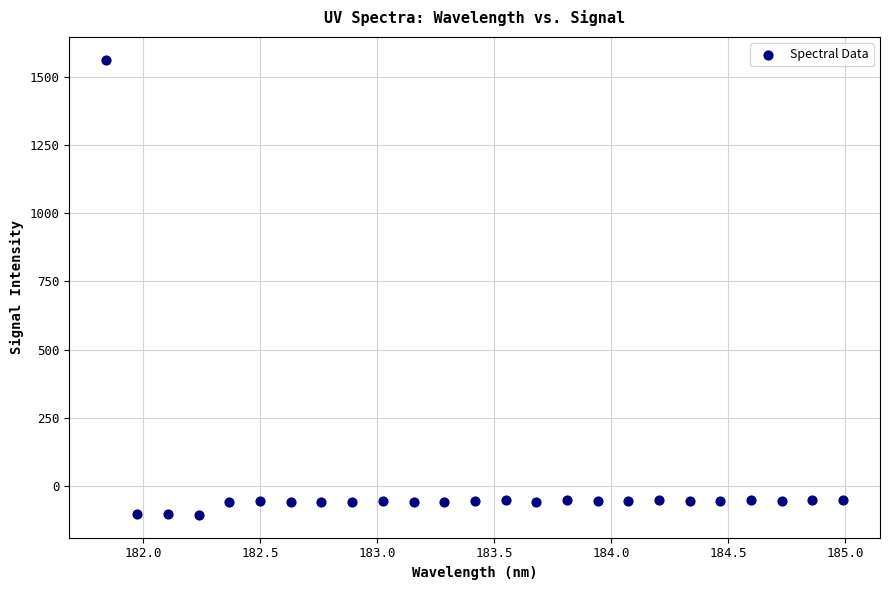

What is the range of X values (max minus min)?

3.1